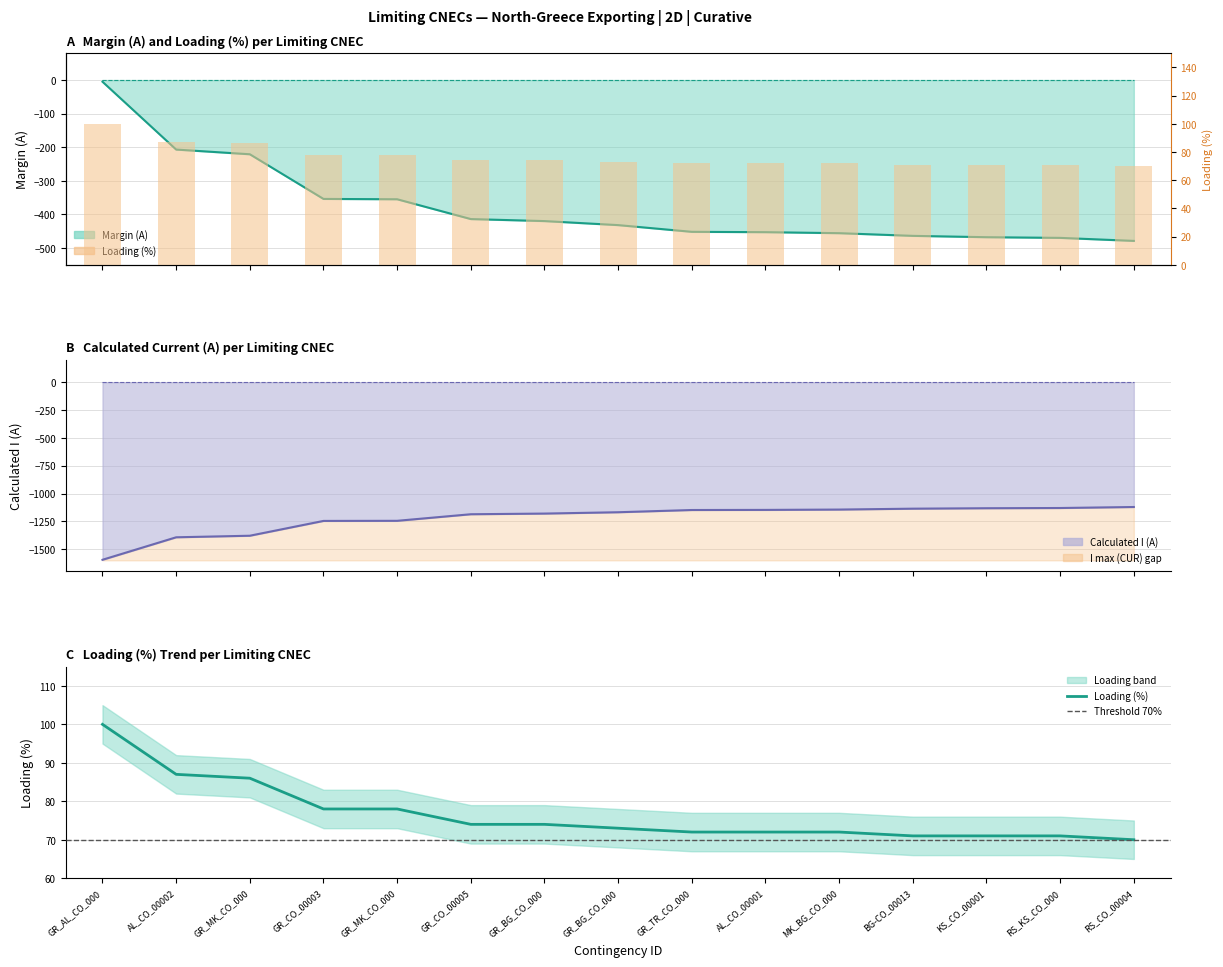

How many data points in Loading (%) are less than 73?

7